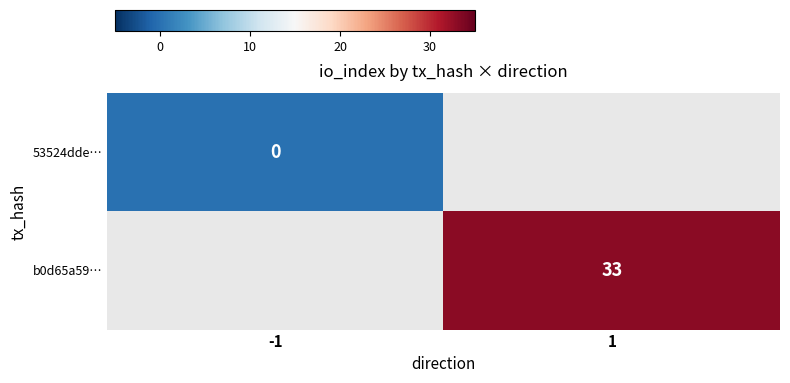

At which category does the chart reach its peak across all series?

1